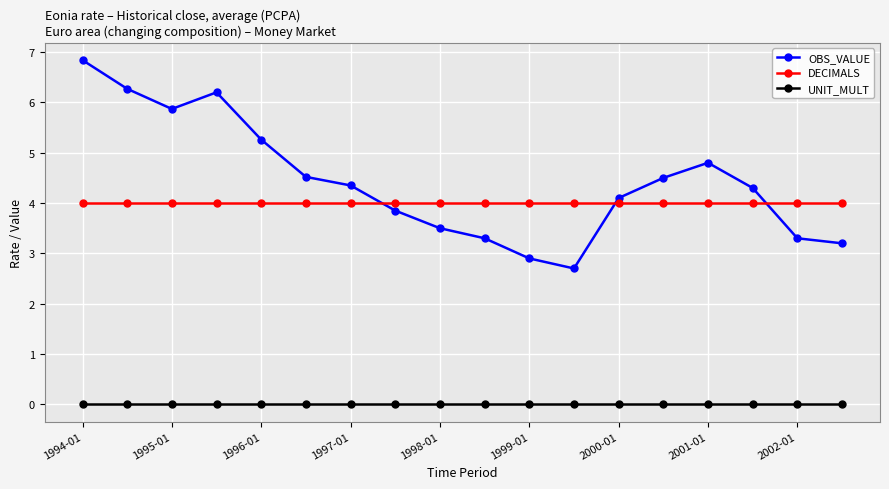

At how many categories does at least one series exceed 0?

18